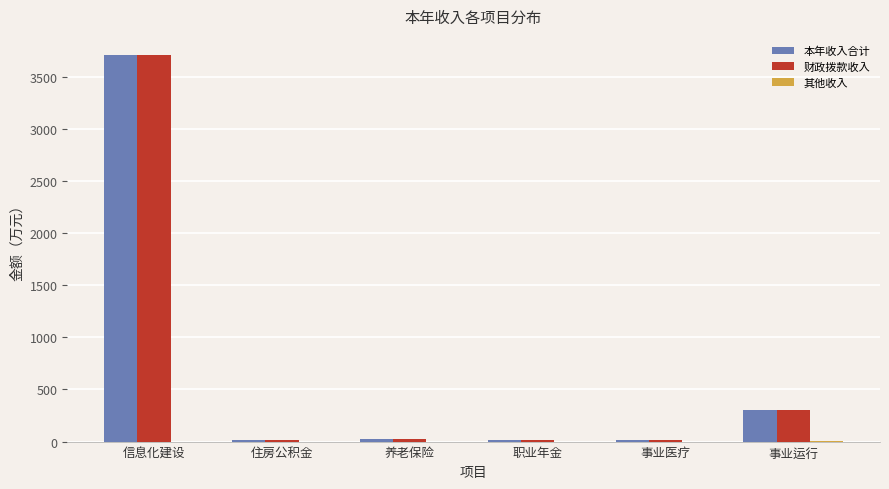

How many distinct data groups are displayed?

3